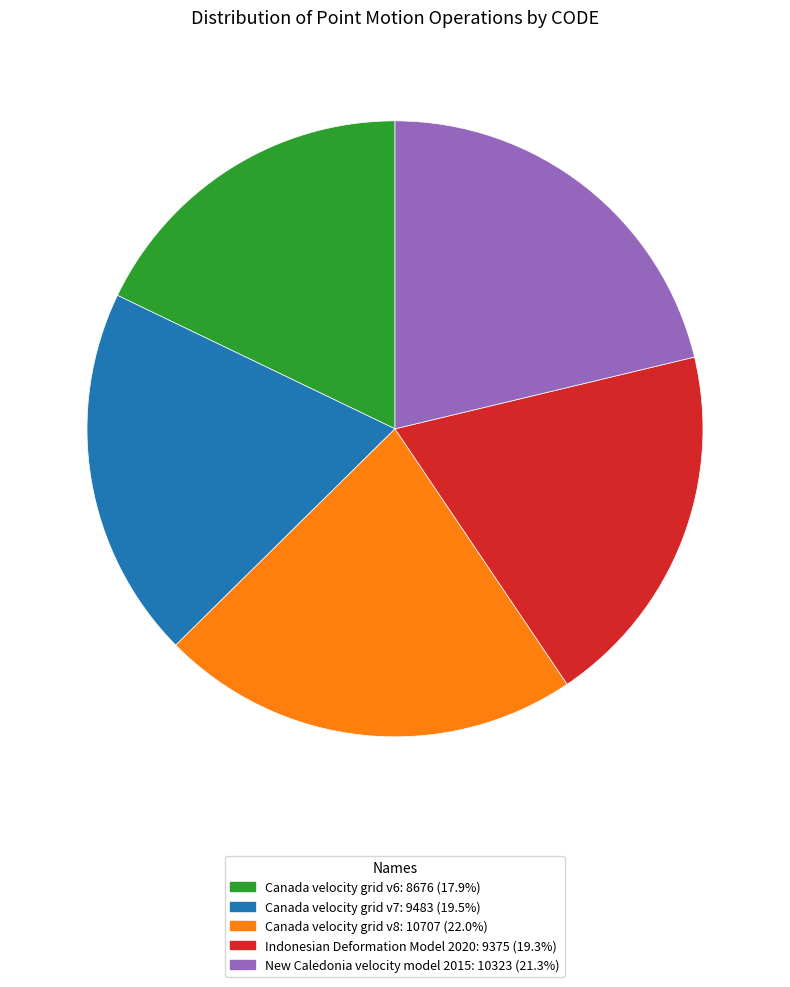

The Canada velocity grid v7 slice represents 9% of the pie. True or false?

False